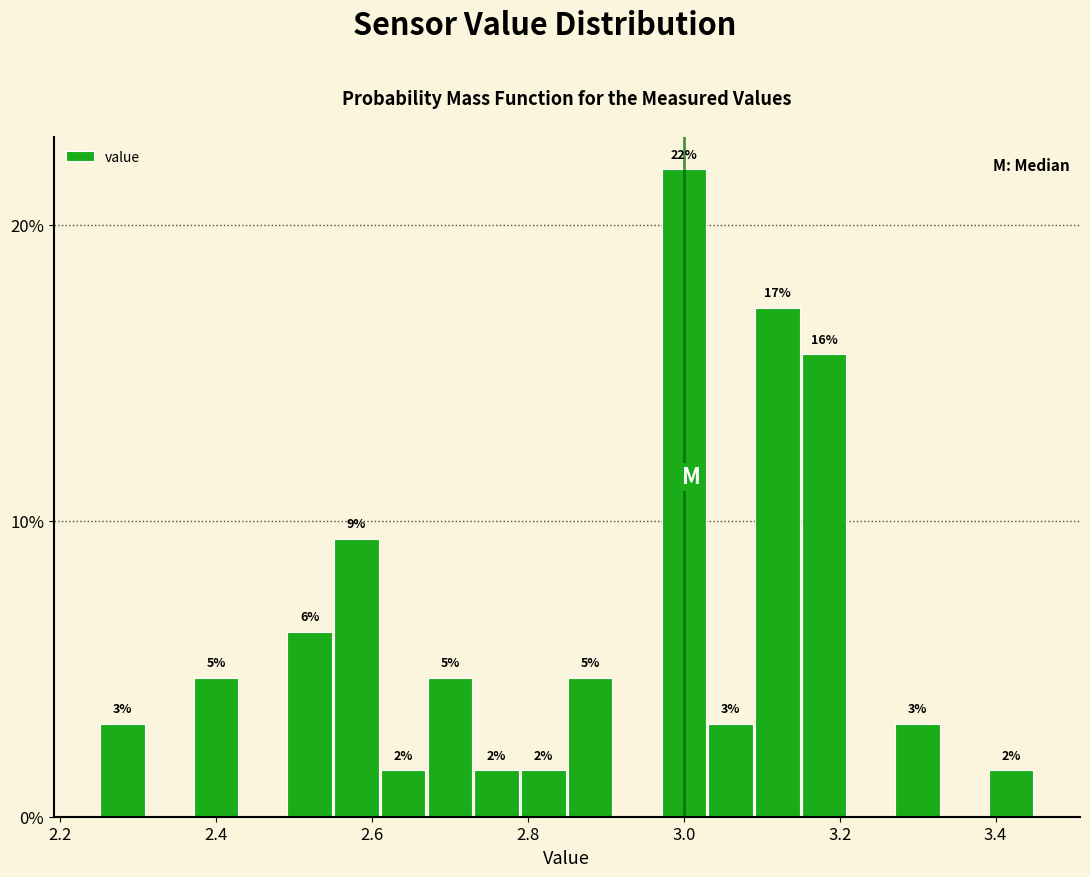

Around what value on the x-axis is the tallest bar? Give the approximate position of its centre, as read against the axis.

3.00